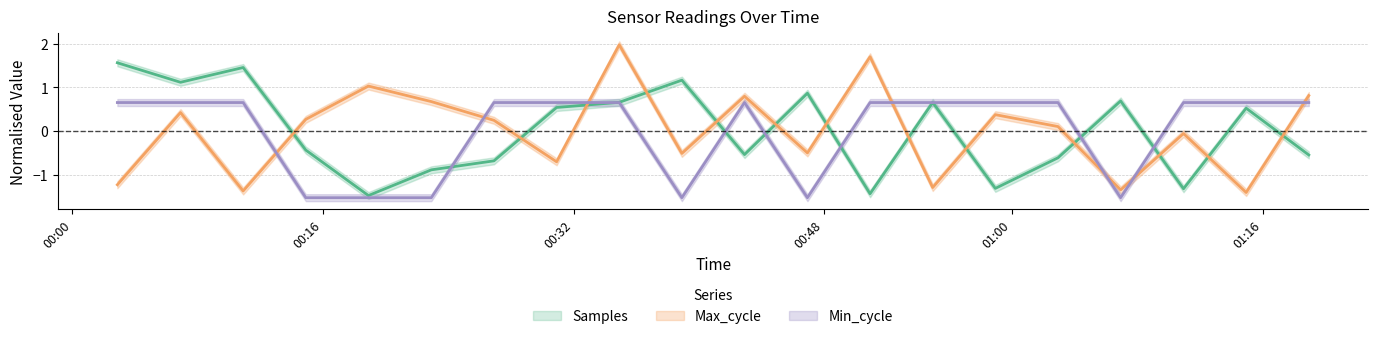

How many interior local peaks does the Min_cycle series have?

1